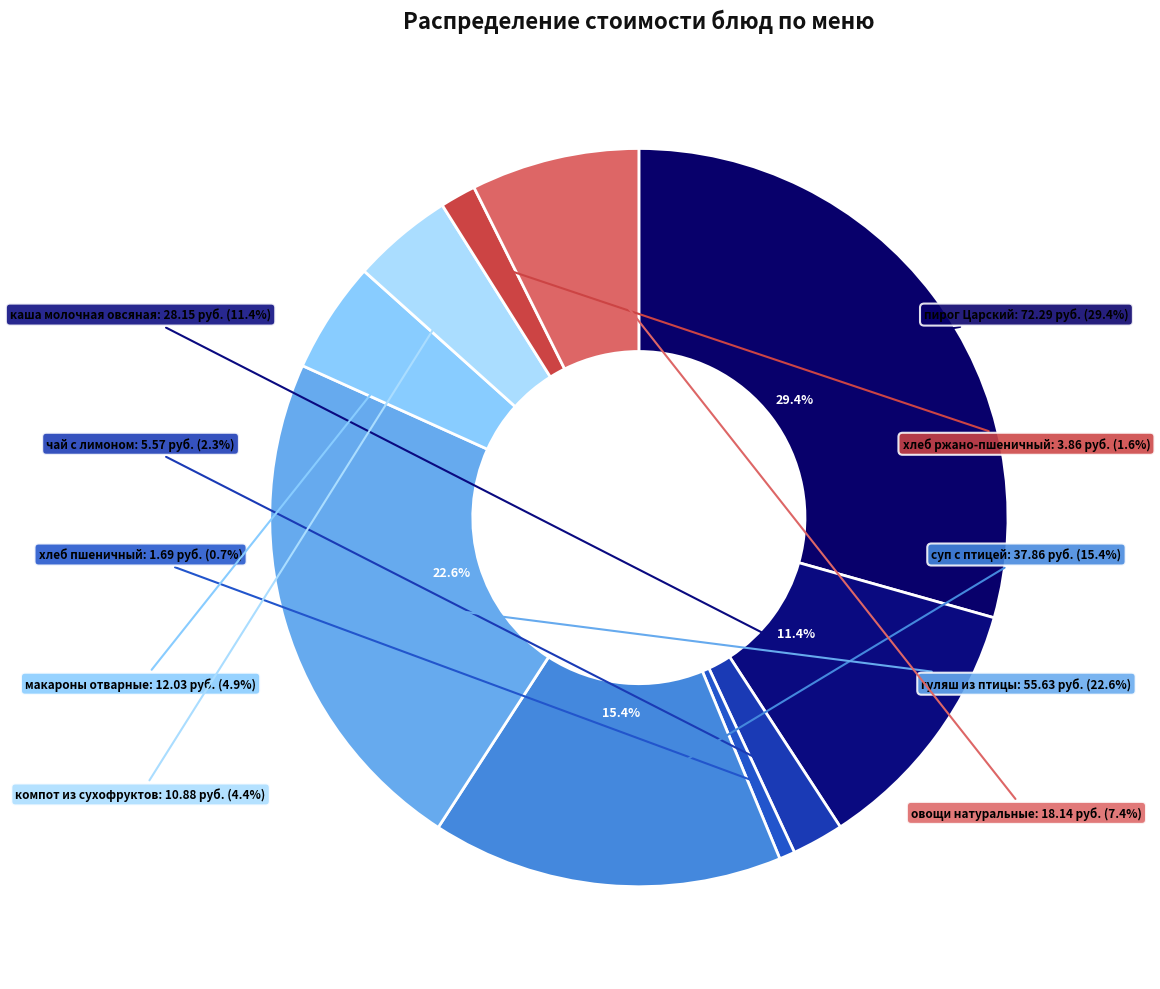

What percentage is the каша молочная овсяная slice, to the nearest percent?

11%